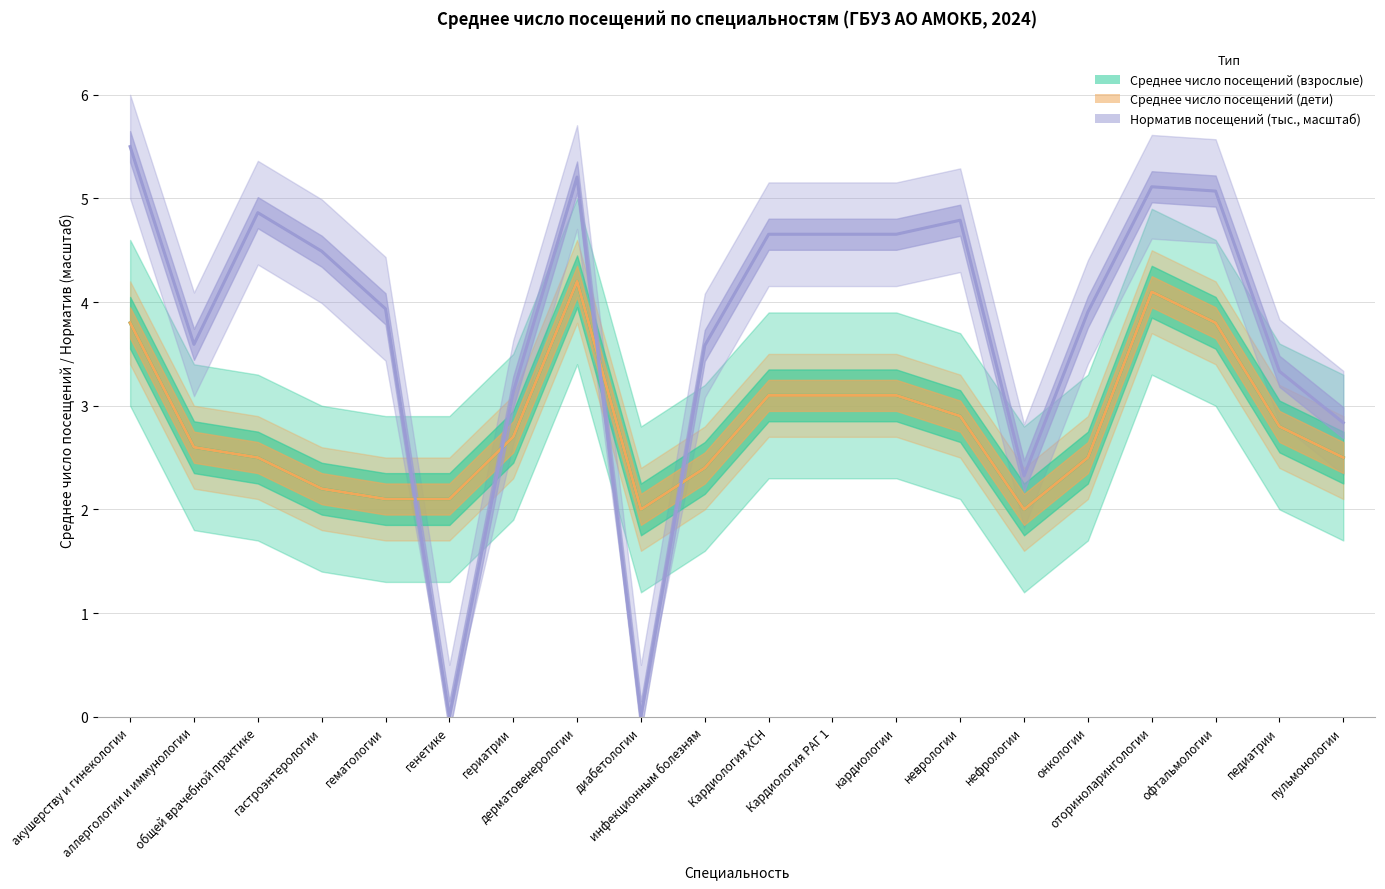

Is it true that Норматив посещений (тыс., масштаб) equals 5.2 at дерматовенерологии?

True